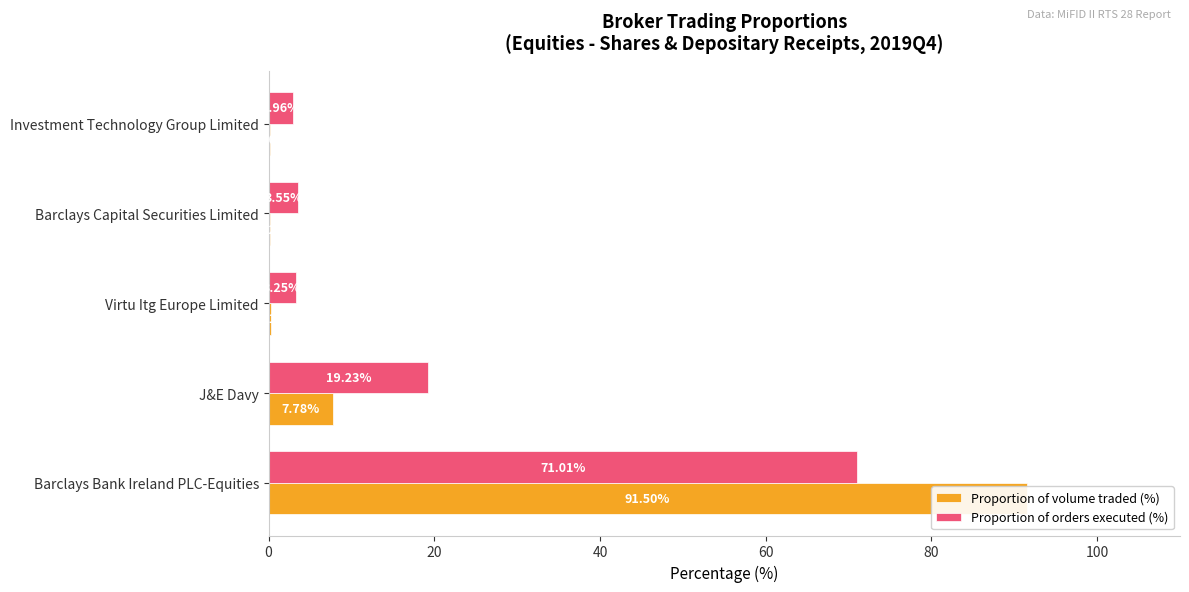

What is the highest value of the Proportion of volume traded as a percentage of total in that class series?

91.5